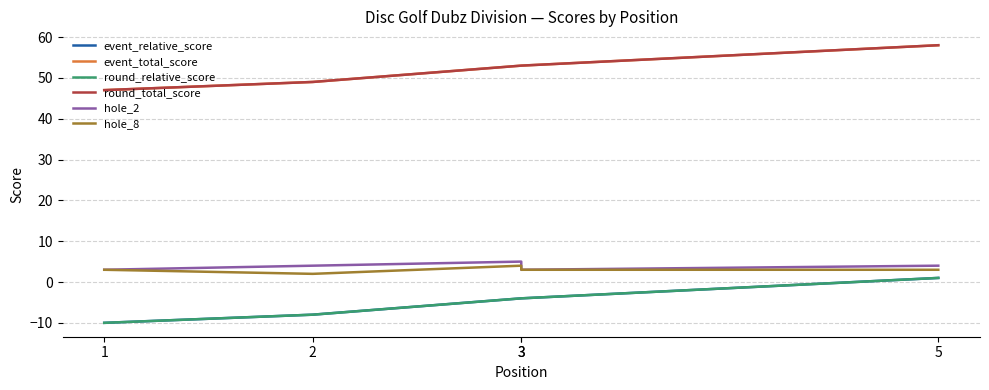

At which label does event_total_score reach its peak?

5